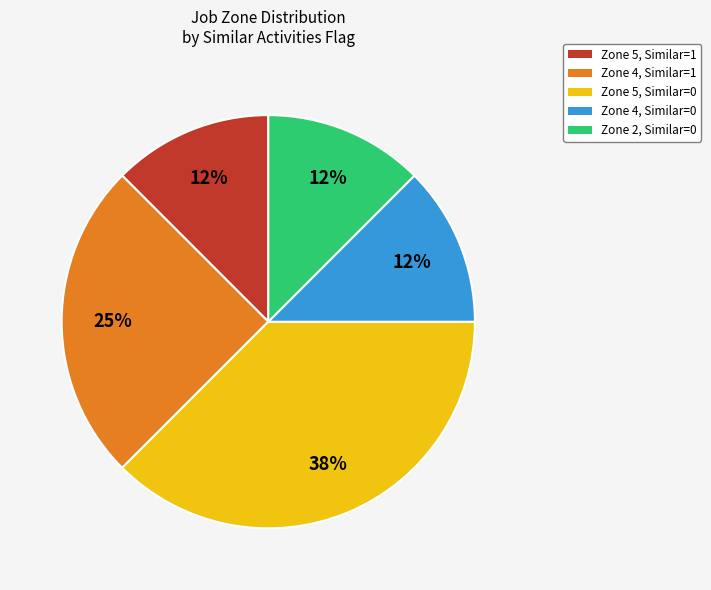

To the nearest percent, what is the average slice percentage?

20%